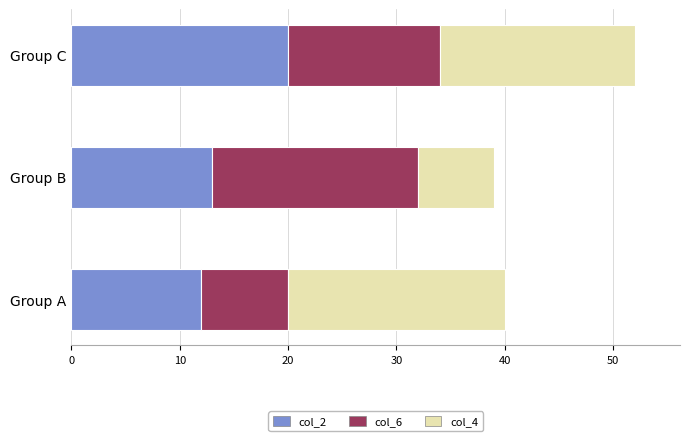

Is it true that col_2 equals 21 at Group A?

False